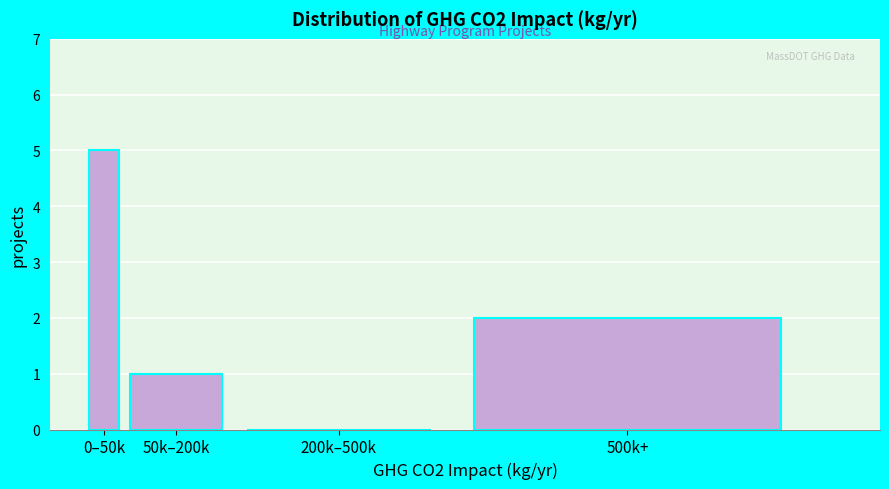

Reading left to right, list all the values displayed in this chart.

0–50k=5	50k–200k=1	200k–500k=0	500k+=2